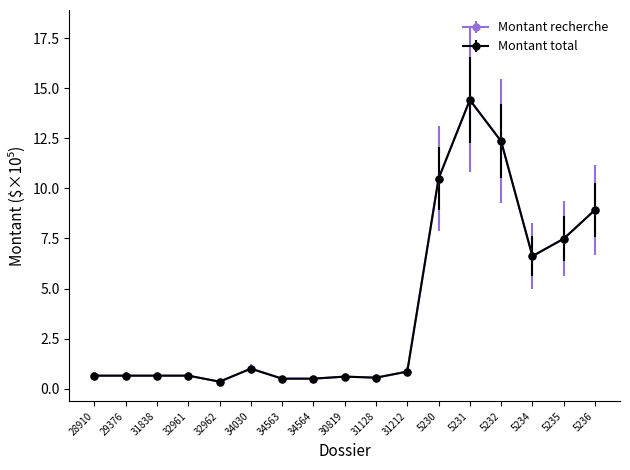

What position from the left is 32962?

5